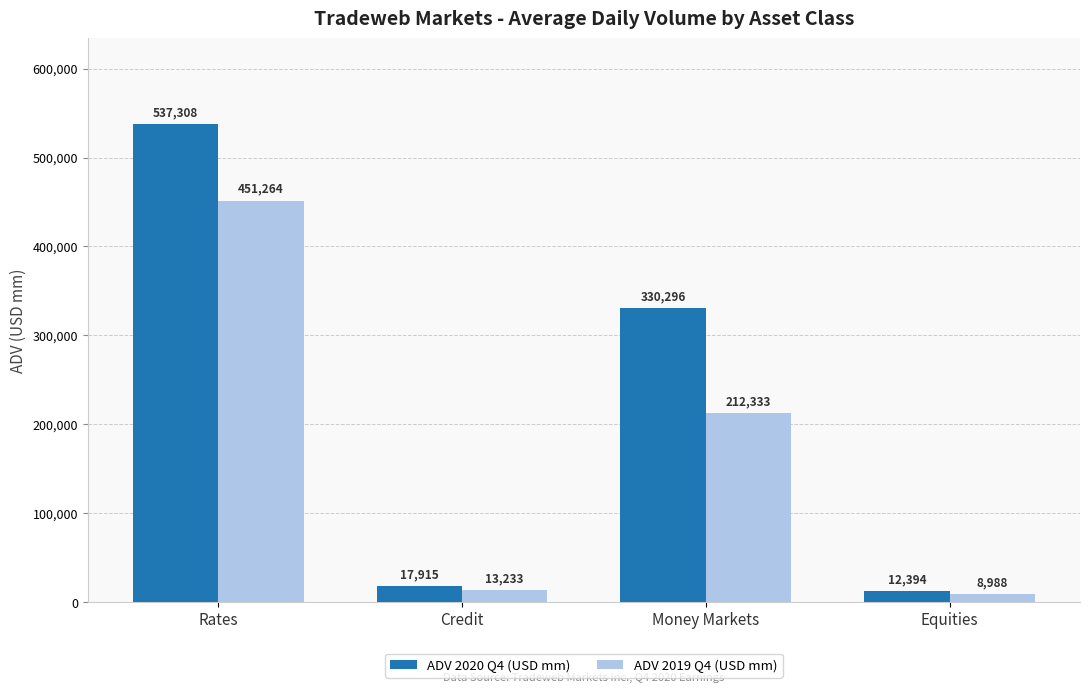

Reading left to right, list all the values displayed in this chart.

ADV 2020 Q4 (USD mm): 537308	17915	330296	12394
ADV 2019 Q4 (USD mm): 451264	13233	212333	8988